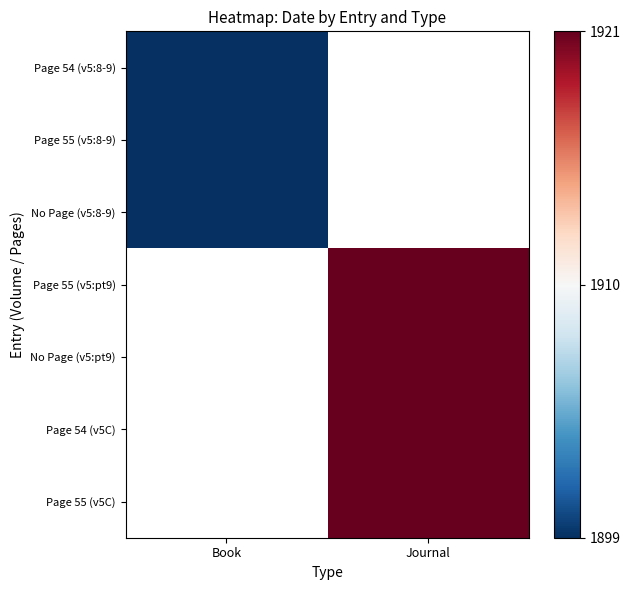

How many distinct data groups are displayed?

7